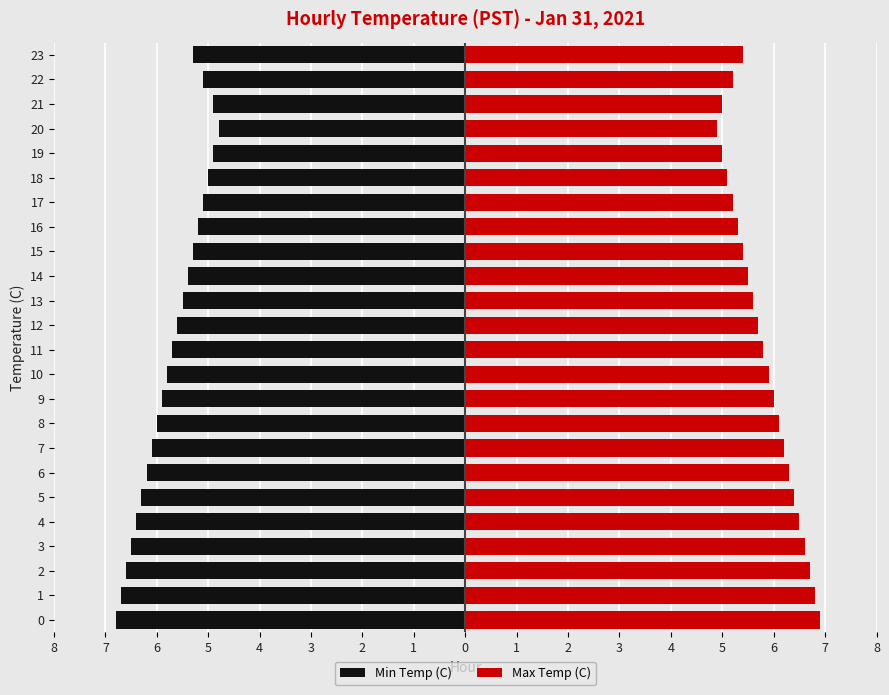

How many series are shown in this chart?

2